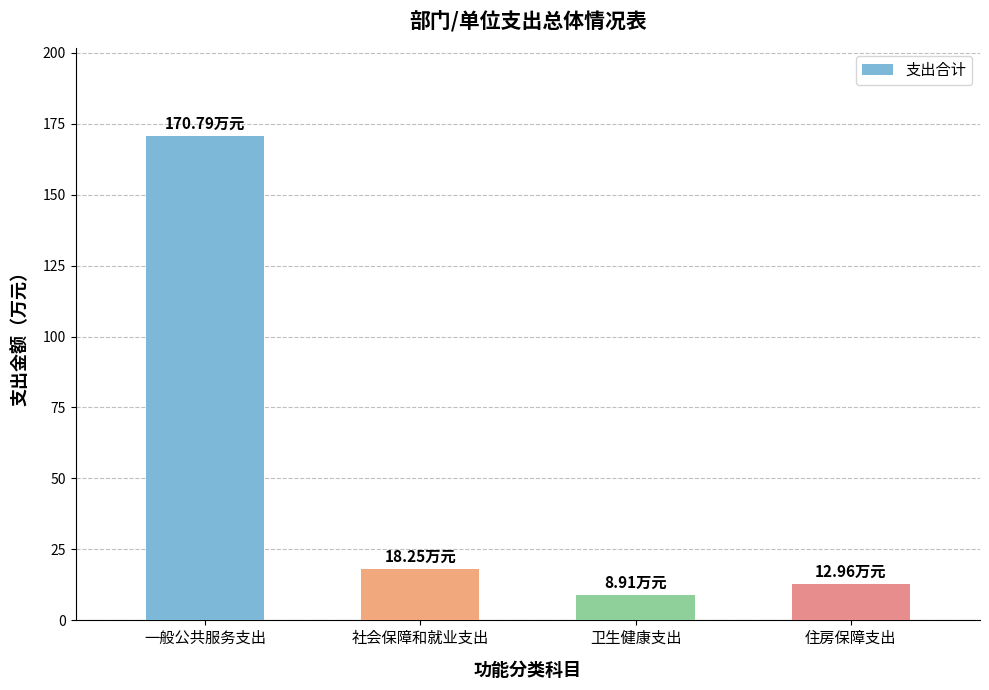

Count the number of data series in this chart.

1